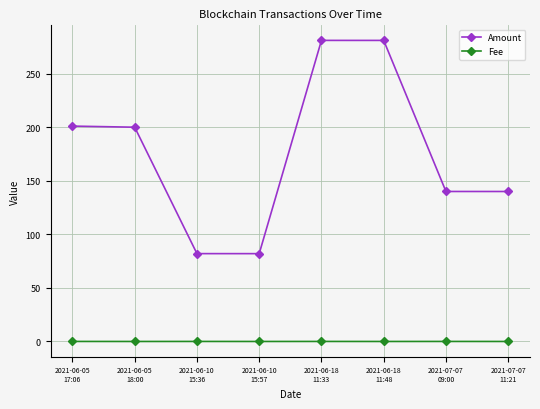

What are all the series names shown in the legend?

Amount, Fee